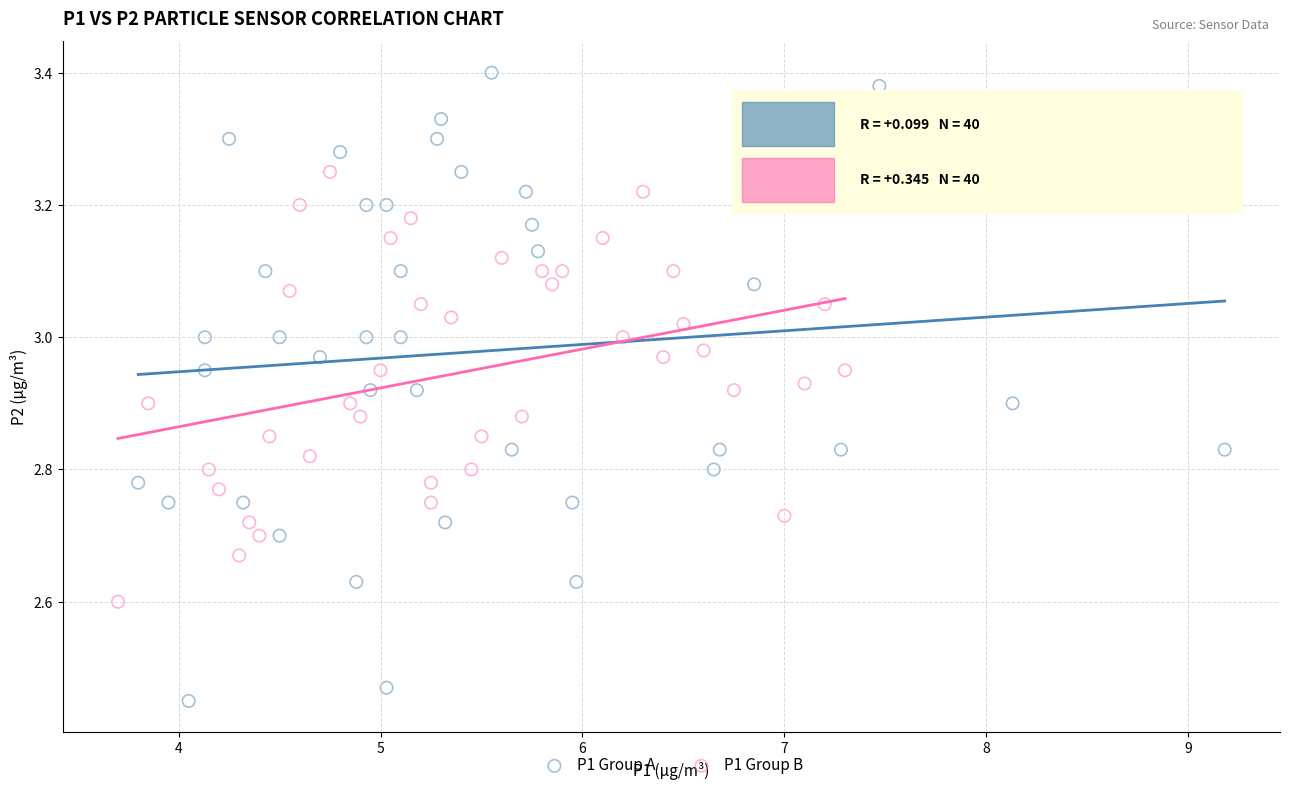

Which series has the largest Y range (max minus min)?

P1 Group A